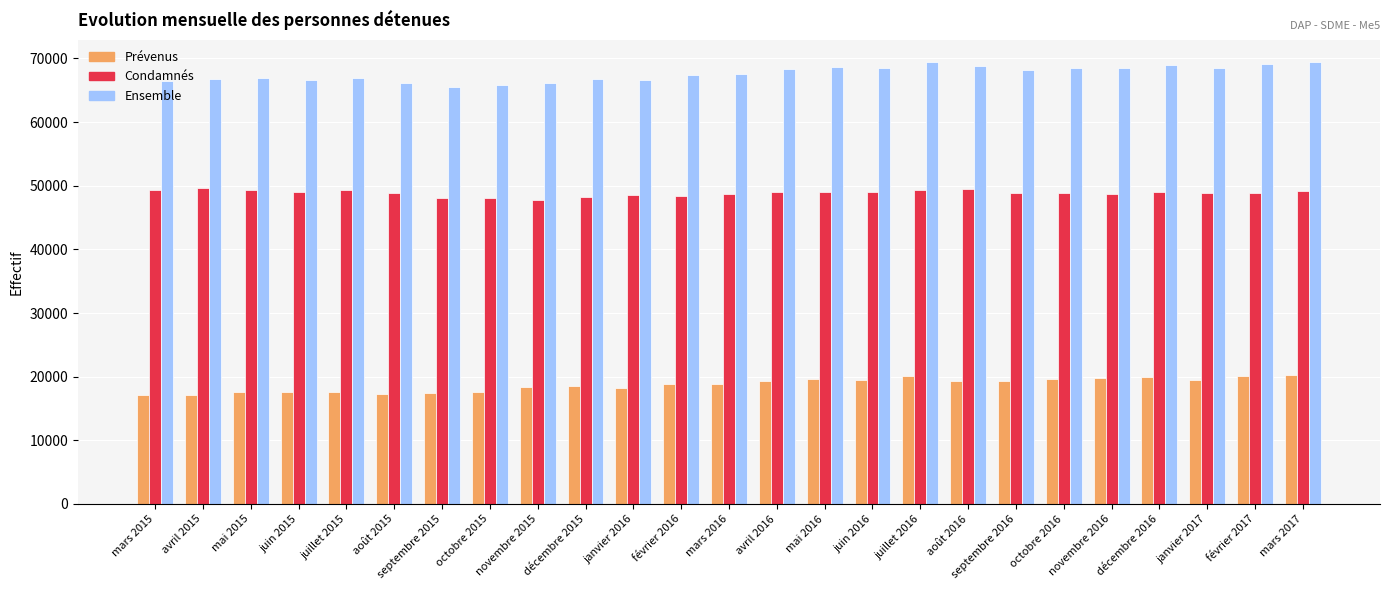

Rank the series by their average value, from highest to lowest.

Ensemble, Condamnés, Prévenus